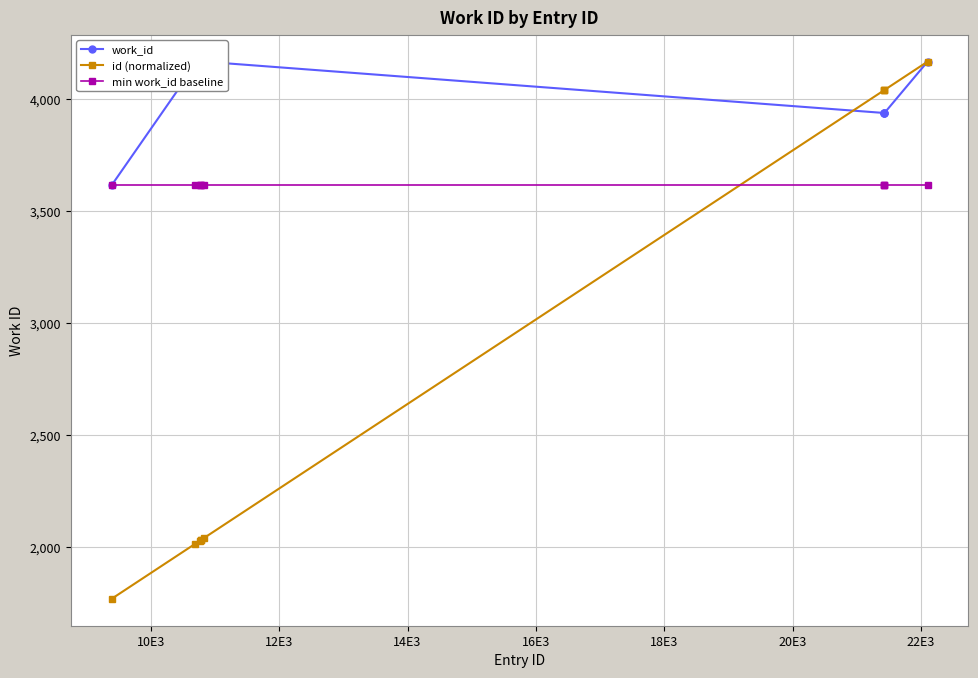

What is the minimum value for id (normalized)?

1770.0